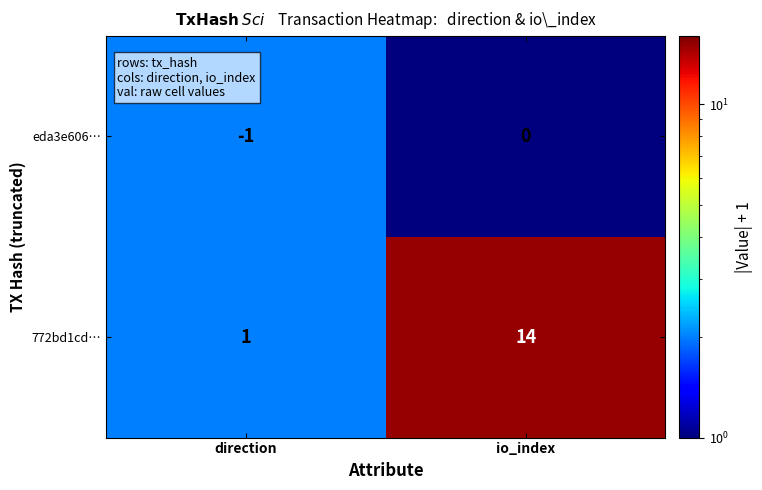

Reading right to left, list all the values displayed in this chart.

eda3e606…: 0	-1
772bd1cd…: 14	1